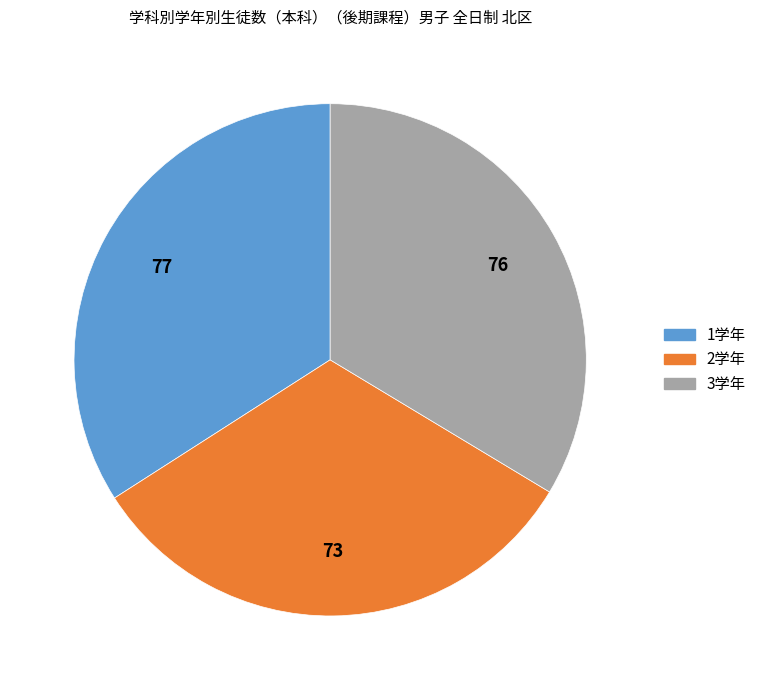

Is the sum of 1学年 and 3学年 greater than half?

Yes